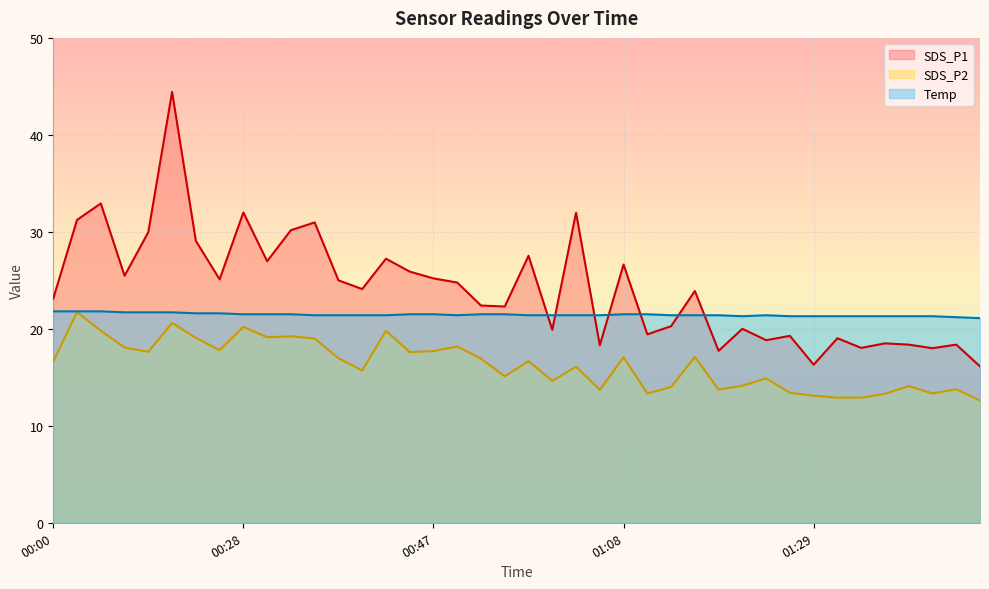

What is the total value across all series at 00:52?

60.8